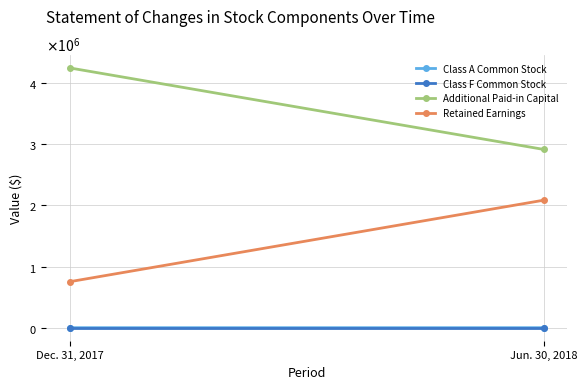

Reading left to right, what are all the values shown in this chart?

Class A Common Stock: Dec. 31, 2017=133	Jun. 30, 2018=120
Class F Common Stock: Dec. 31, 2017=813	Jun. 30, 2018=813
Additional Paid-in Capital: Dec. 31, 2017=4246505	Jun. 30, 2018=2914518
Retained Earnings: Dec. 31, 2017=752557	Jun. 30, 2018=2084558